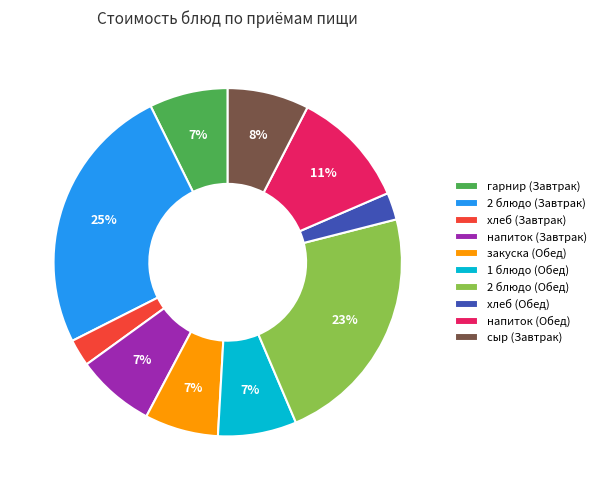

Between напиток (Обед) and хлеб (Обед), which is larger?

напиток (Обед)